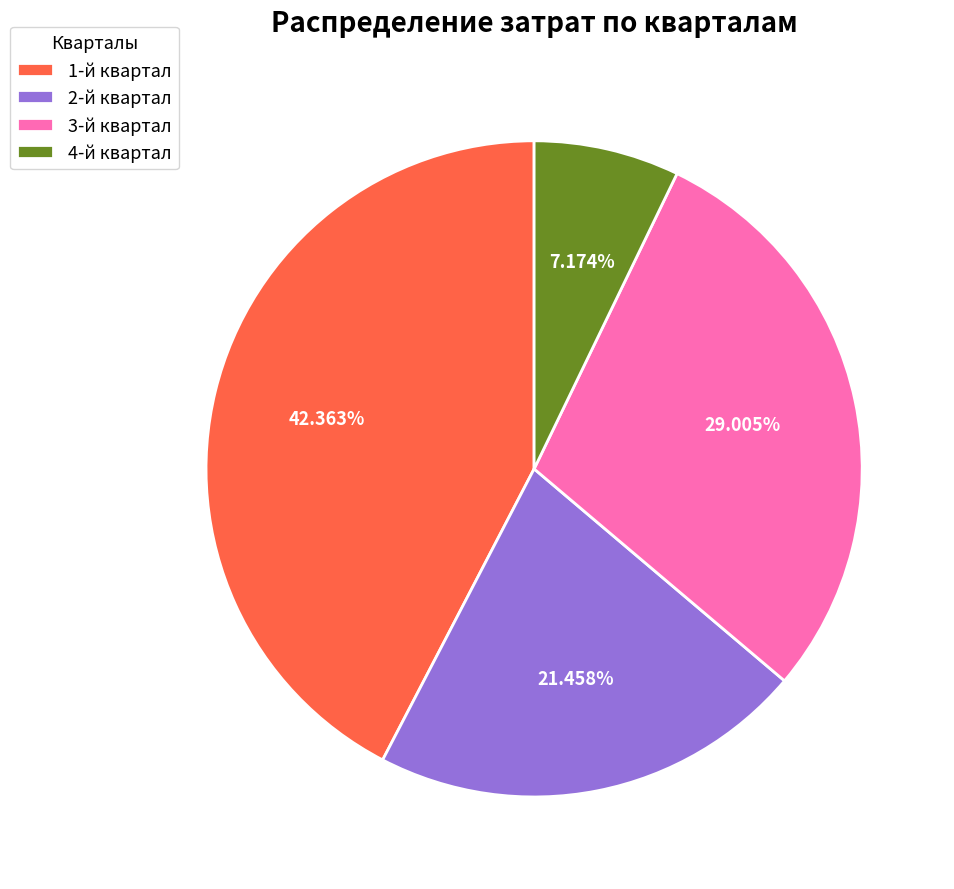

Rank the categories by value from highest to lowest.

1-й квартал, 3-й квартал, 2-й квартал, 4-й квартал